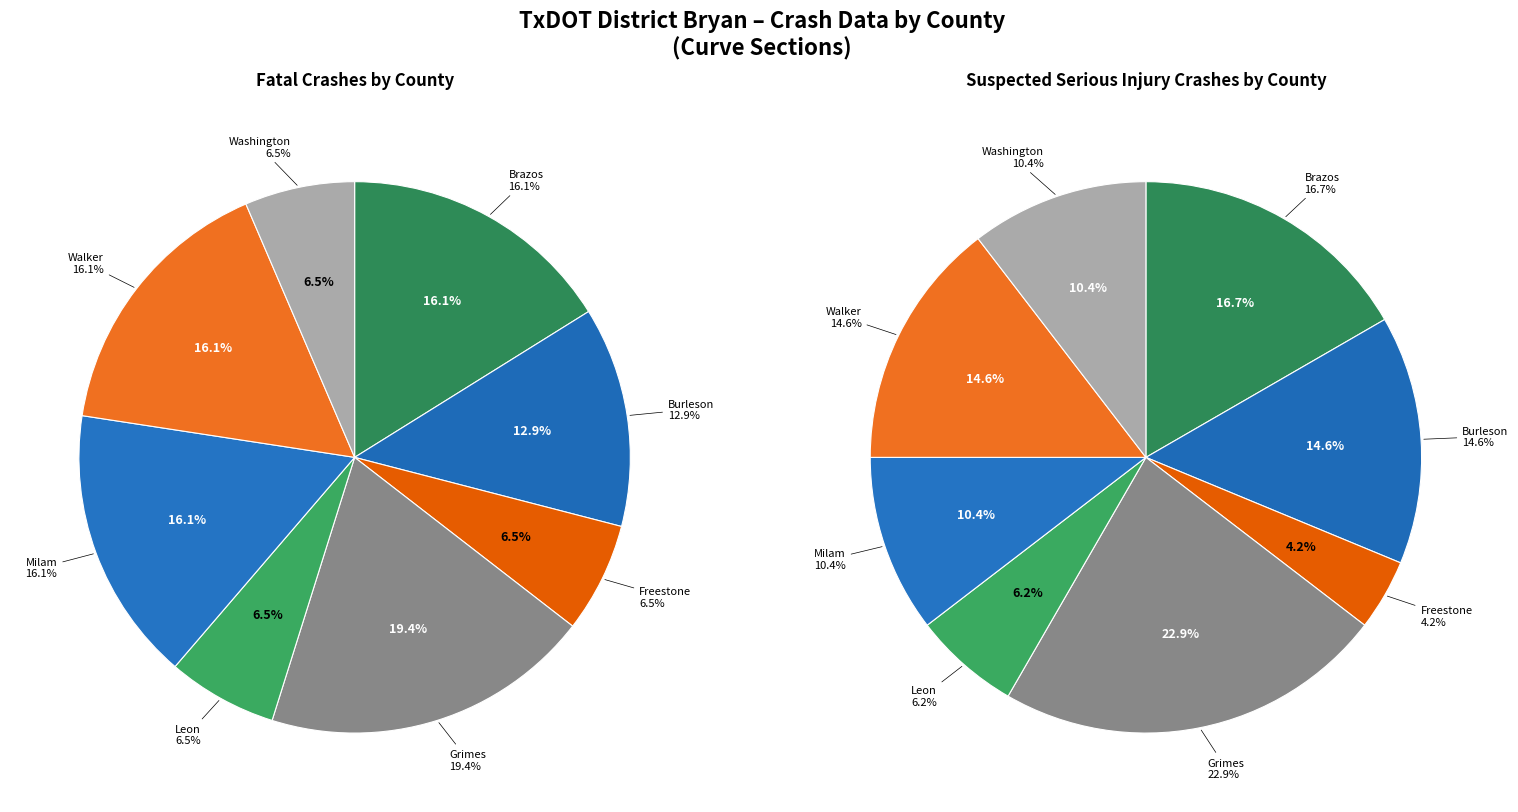

To the nearest percent, what is the average slice percentage?

12%